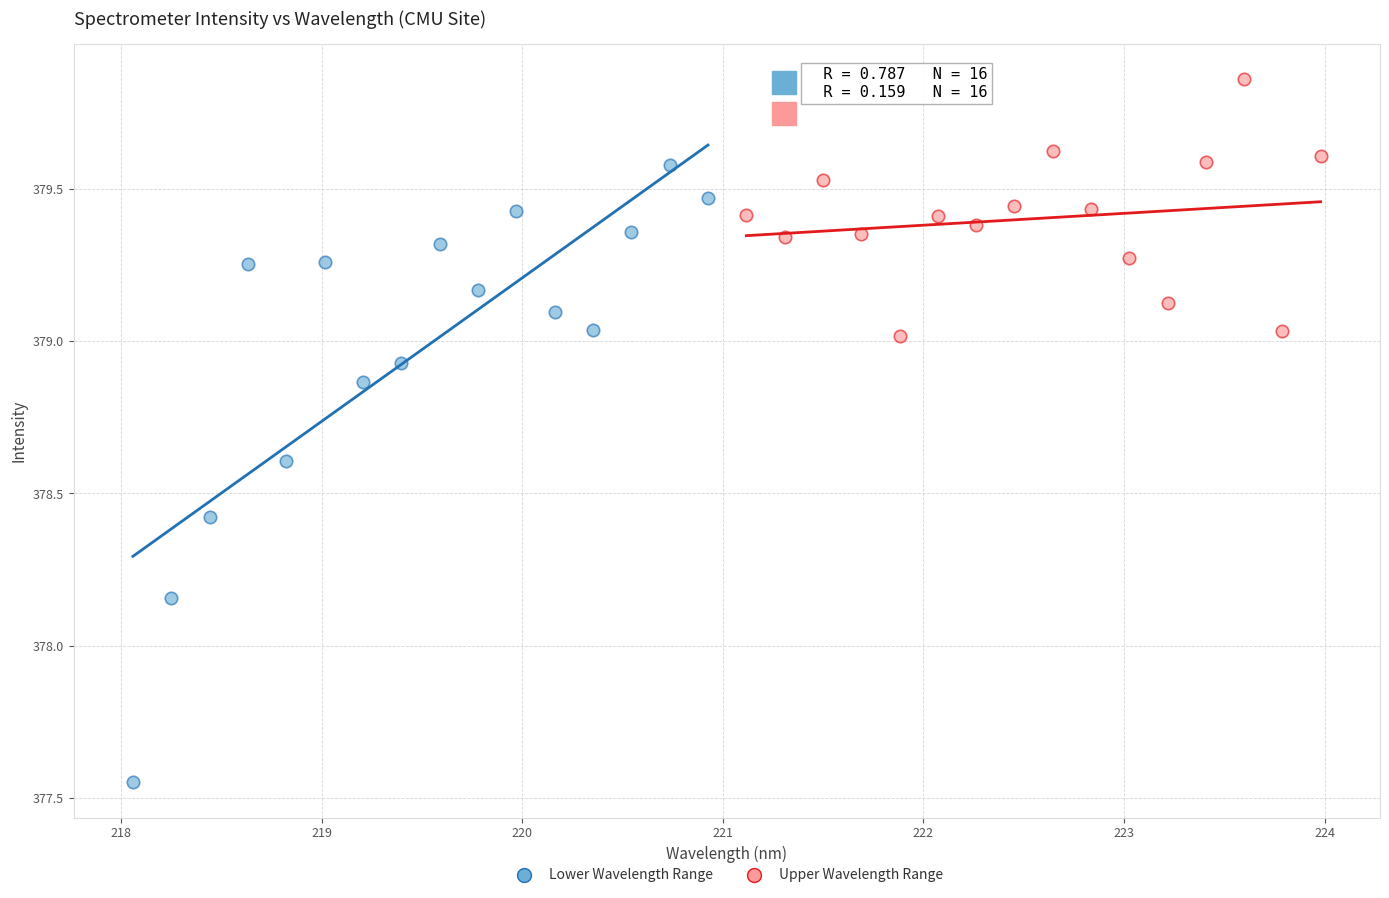

Which series contains the highest Y value?

Upper Wavelength Range